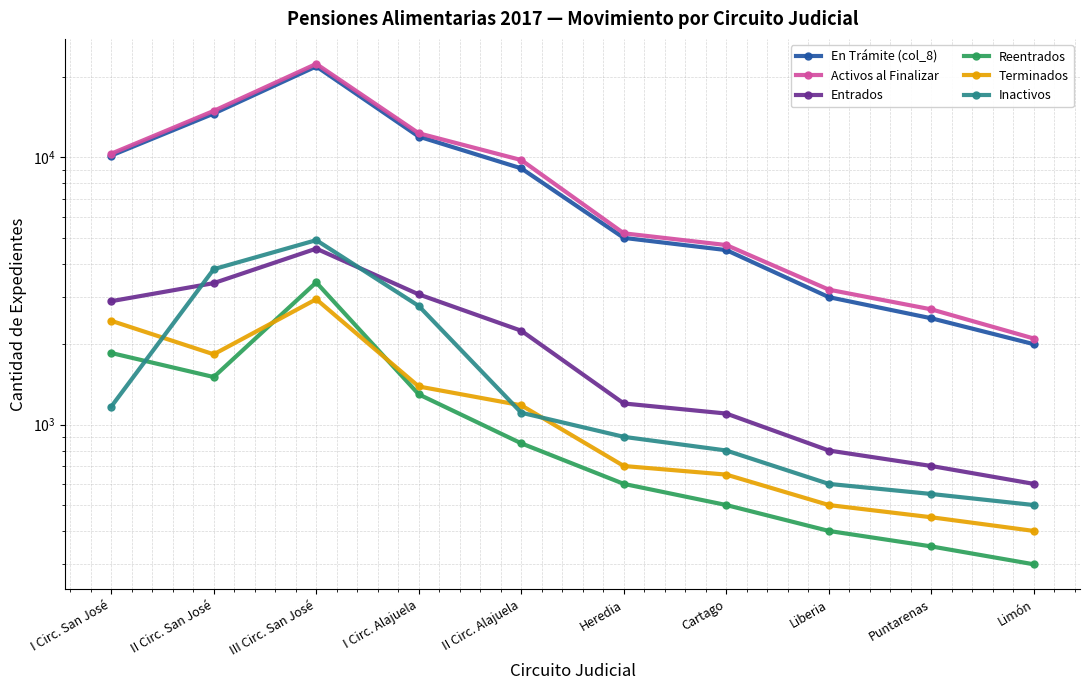

Where do Reentrados and Inactivos first cross each other?

I Circ. San José and II Circ. San José